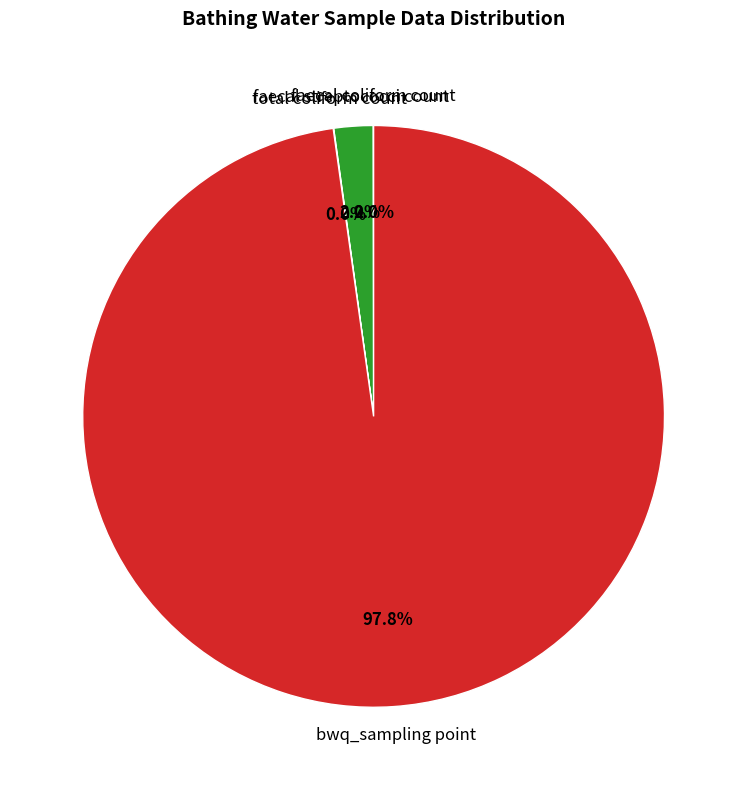

To the nearest percent, what is the difference between the largest and smallest slice percentages?

98%